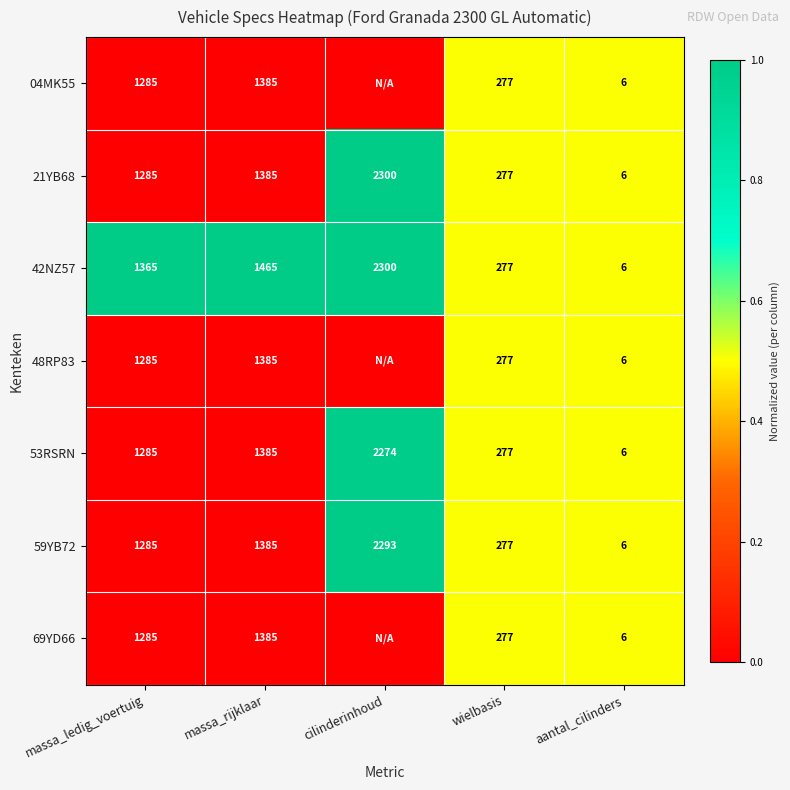

True or false: 04MK55 has a value of 494 at wielbasis.

False